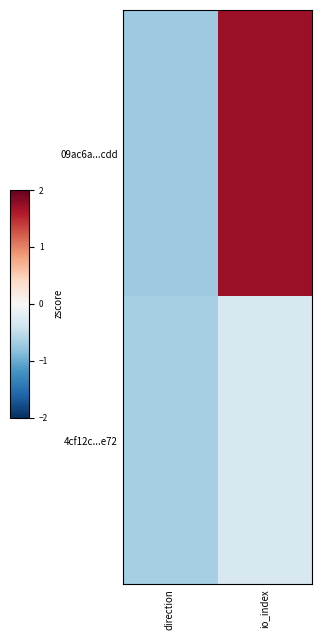

Count the number of categories in the chart.

2